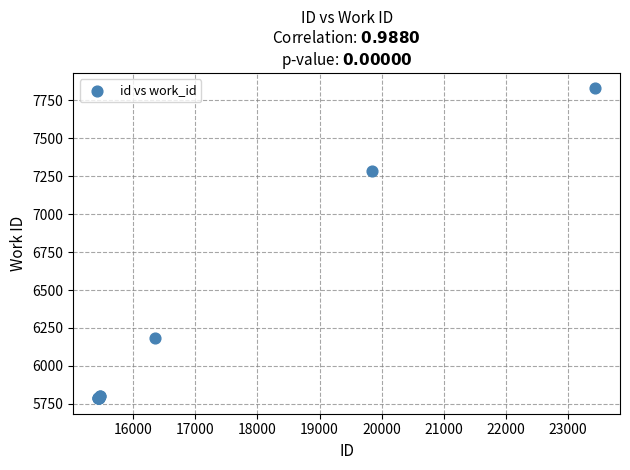

What Y value in the scatter plot is closest to 6807?

7287